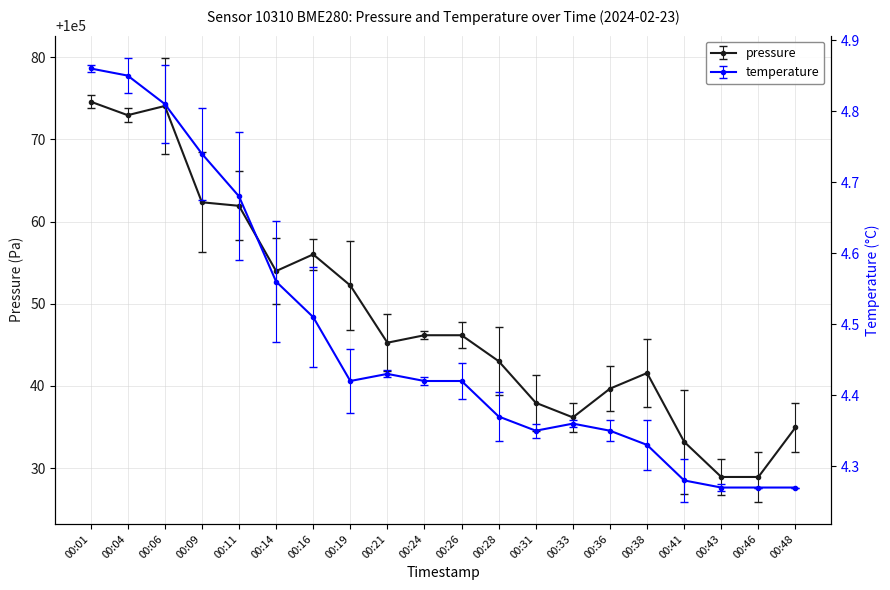

True or false: temperature and pressure cross at least once.

False